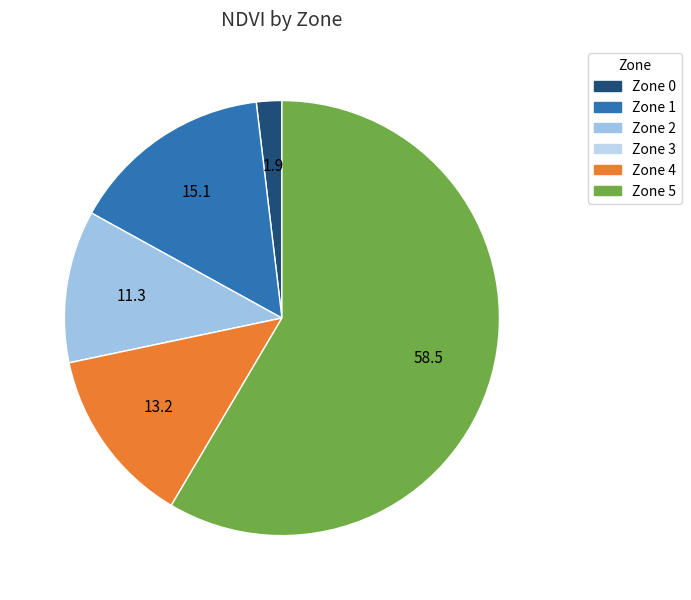

To the nearest percent, what portion does Zone 1 represent?

15%